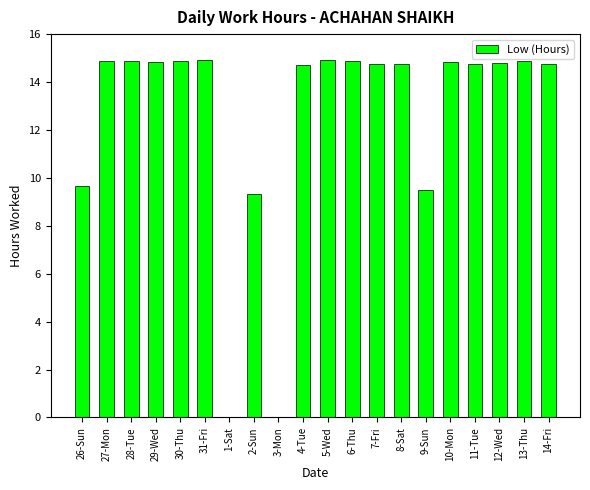

What is the sum of the values at 5-Wed and 14-Fri?

29.7